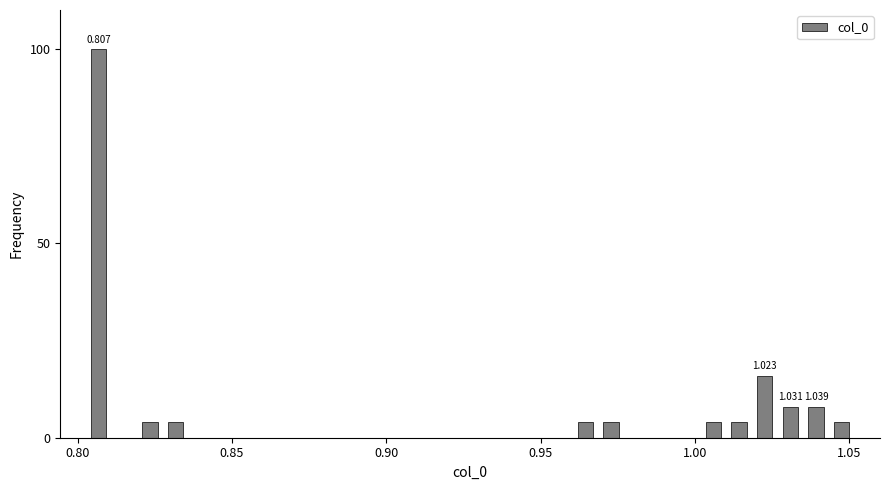

Read against the x-axis, roughly where is the centre of the tallest bar?

0.805